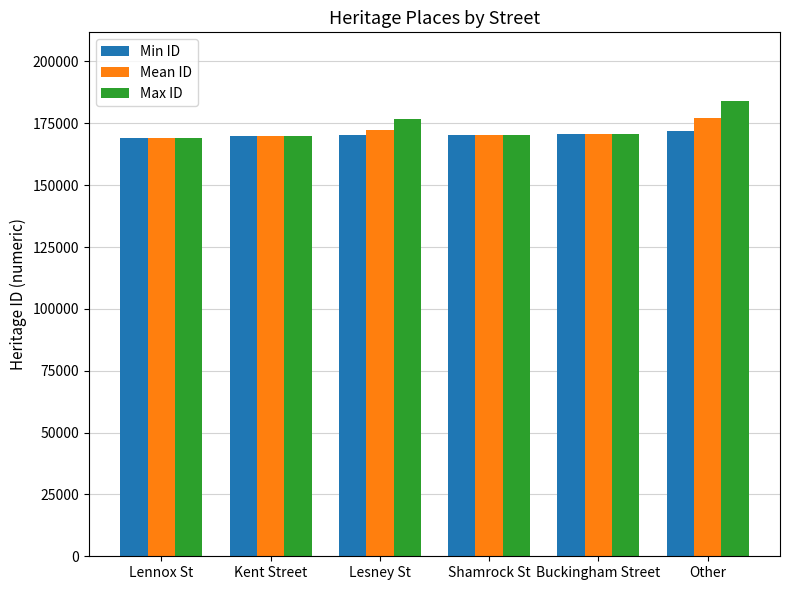

Which series has the widest spread of values?

Max ID